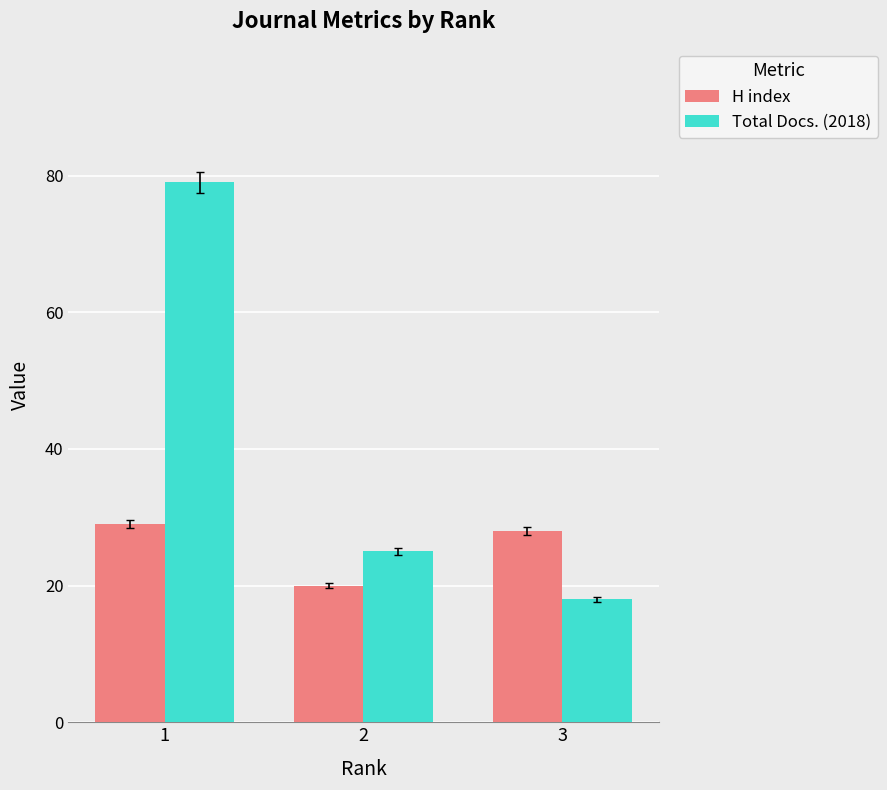

What is the average value of the H index series?

26